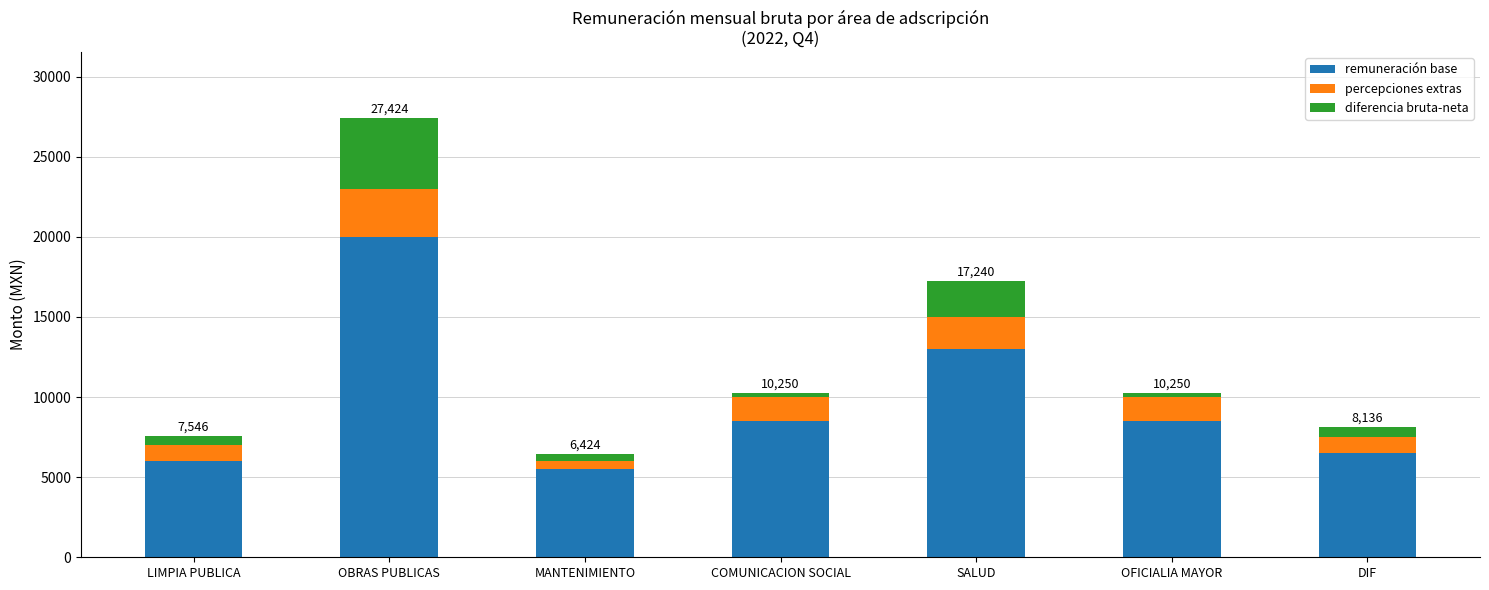

True or false: remuneración base has a value of 10955 at DIF.

False